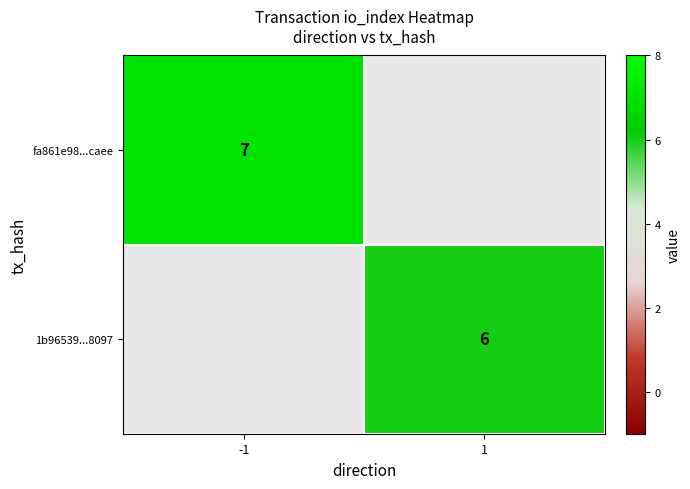

How many data points does each series have?

2